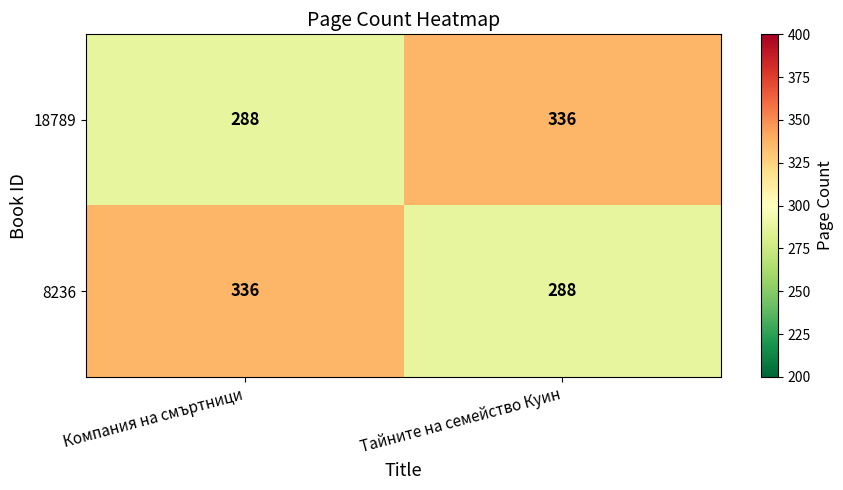

True or false: 18789 has a value of 174 at Тайните на семейство Куин.

False